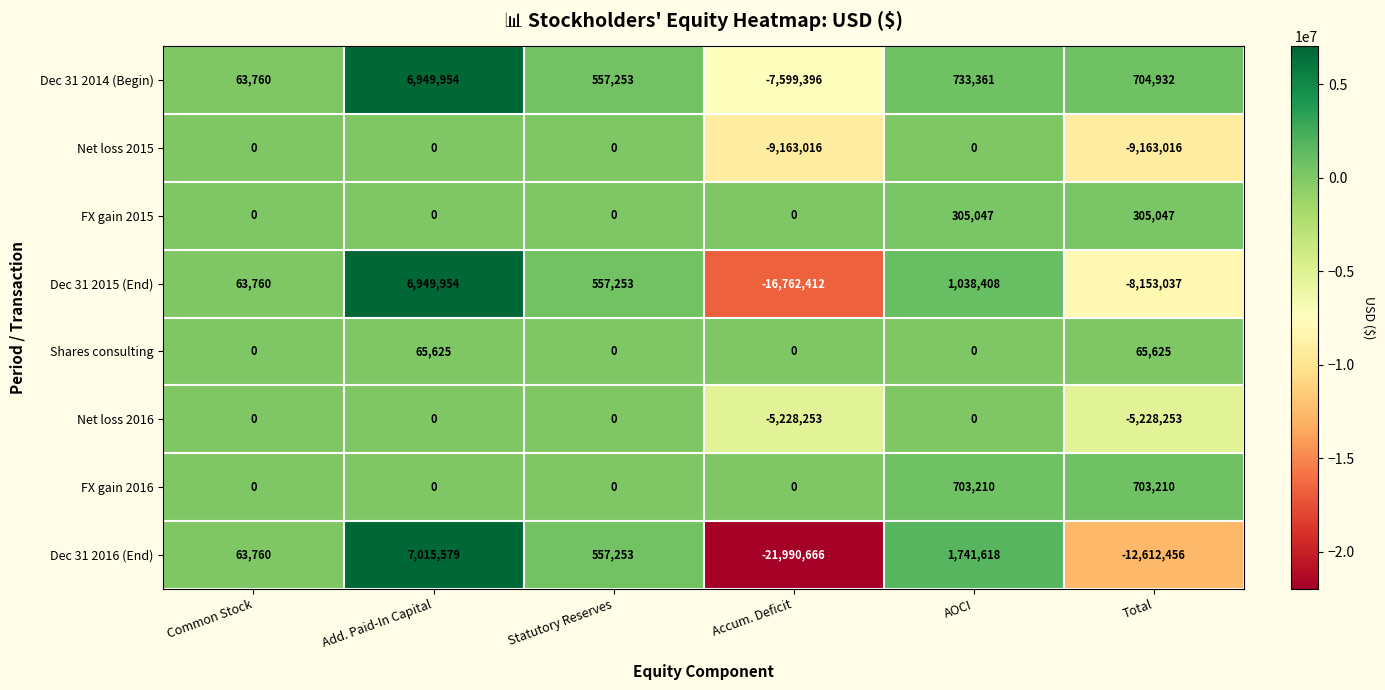

What is the greatest value displayed?

7015579